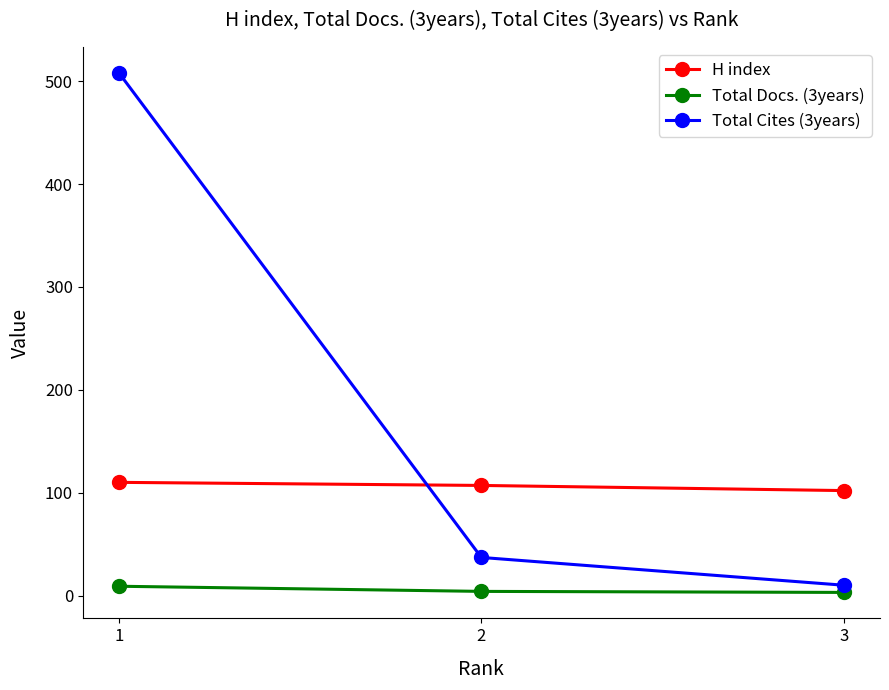

At which category is the sum across all series the highest?

1